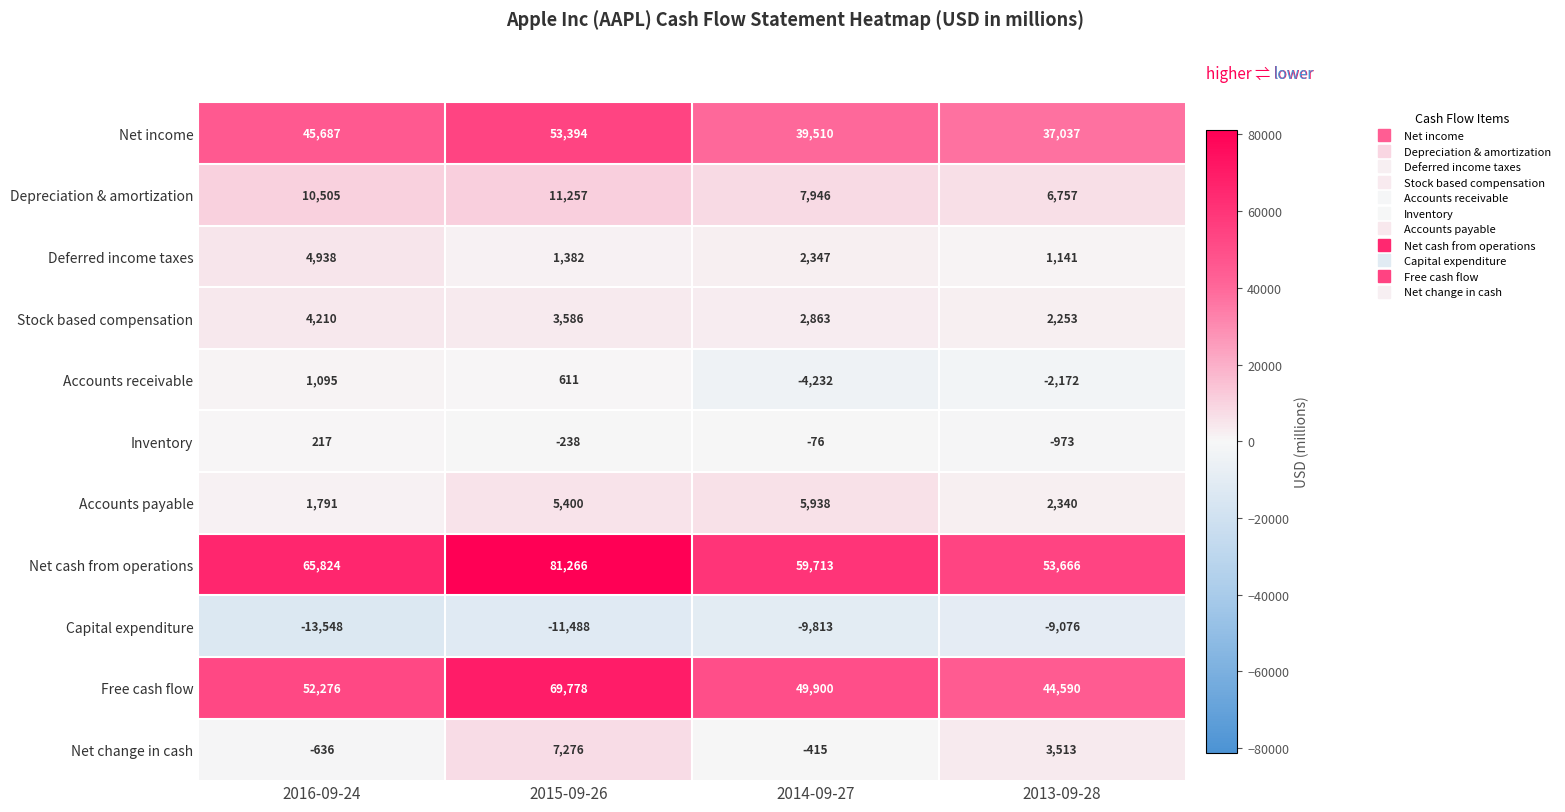

At which label is Net change in cash closest to 3320?

2013-09-28